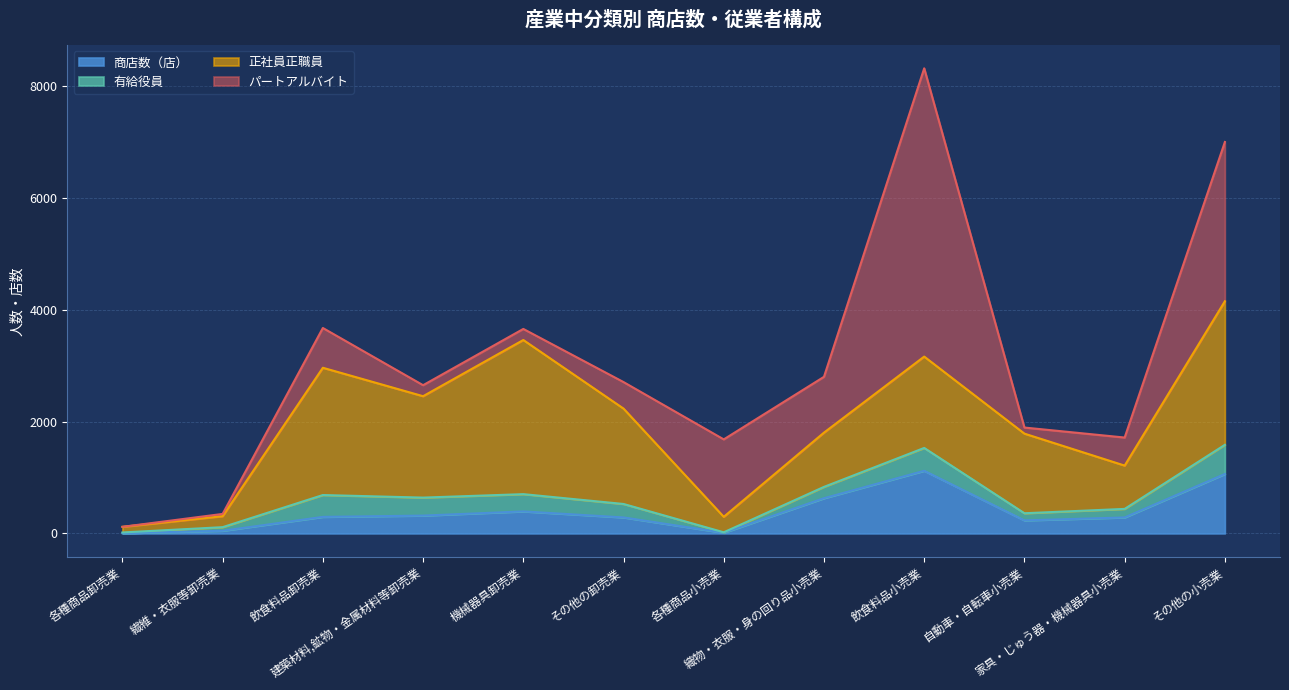

Which series has the largest range (max minus min)?

パートアルバイト